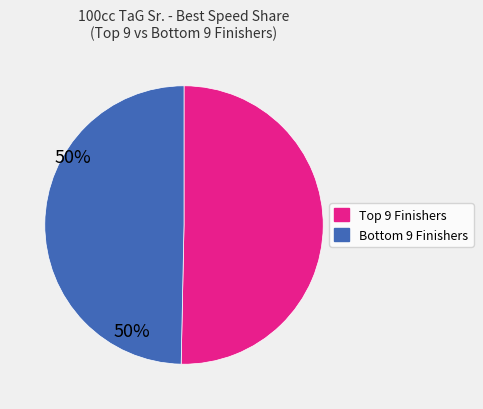

Does any single category account for the majority?

Yes